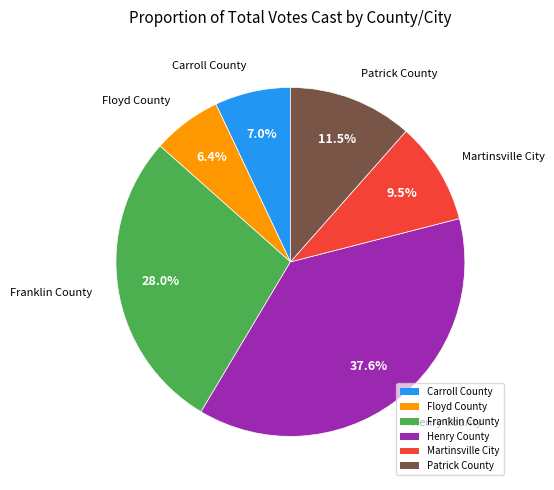

Between Patrick County and Henry County, which is larger?

Henry County